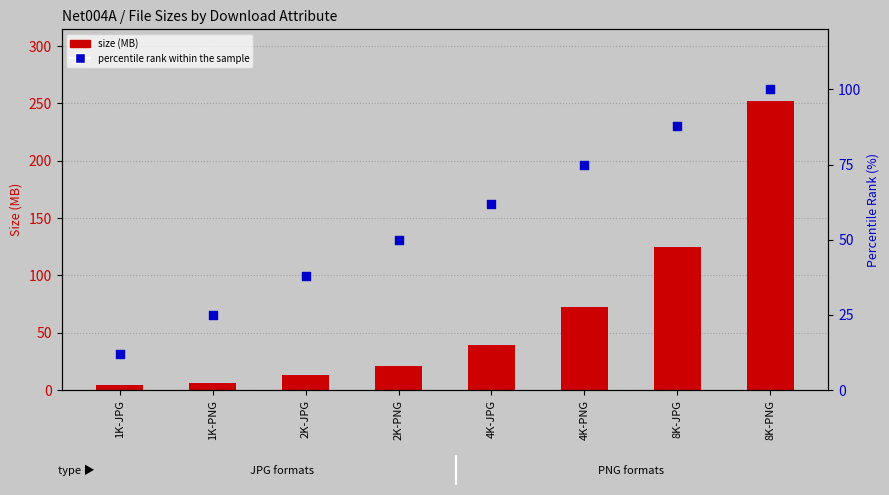

Is the value of size (MB) at 2K-JPG greater than the value of percentile rank within the sample at 8K-JPG?

No